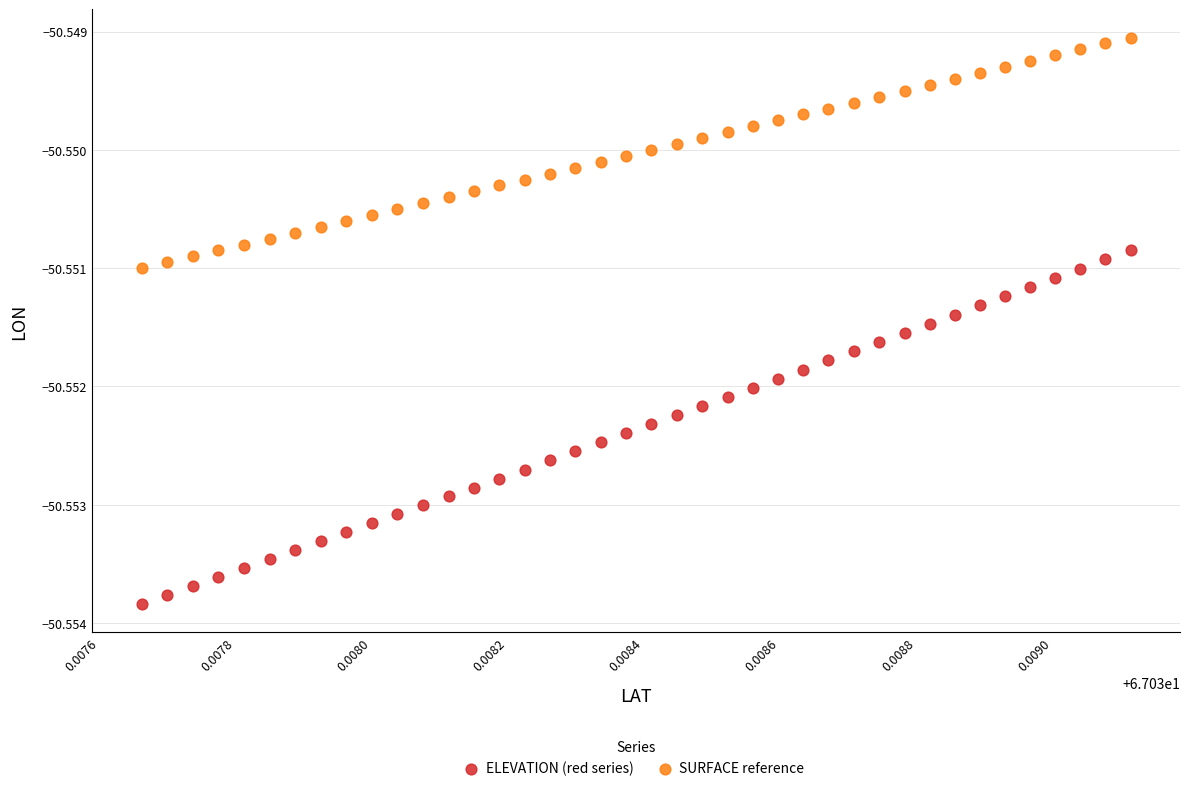

What are all the series names shown in the legend?

ELEVATION (red series), SURFACE reference